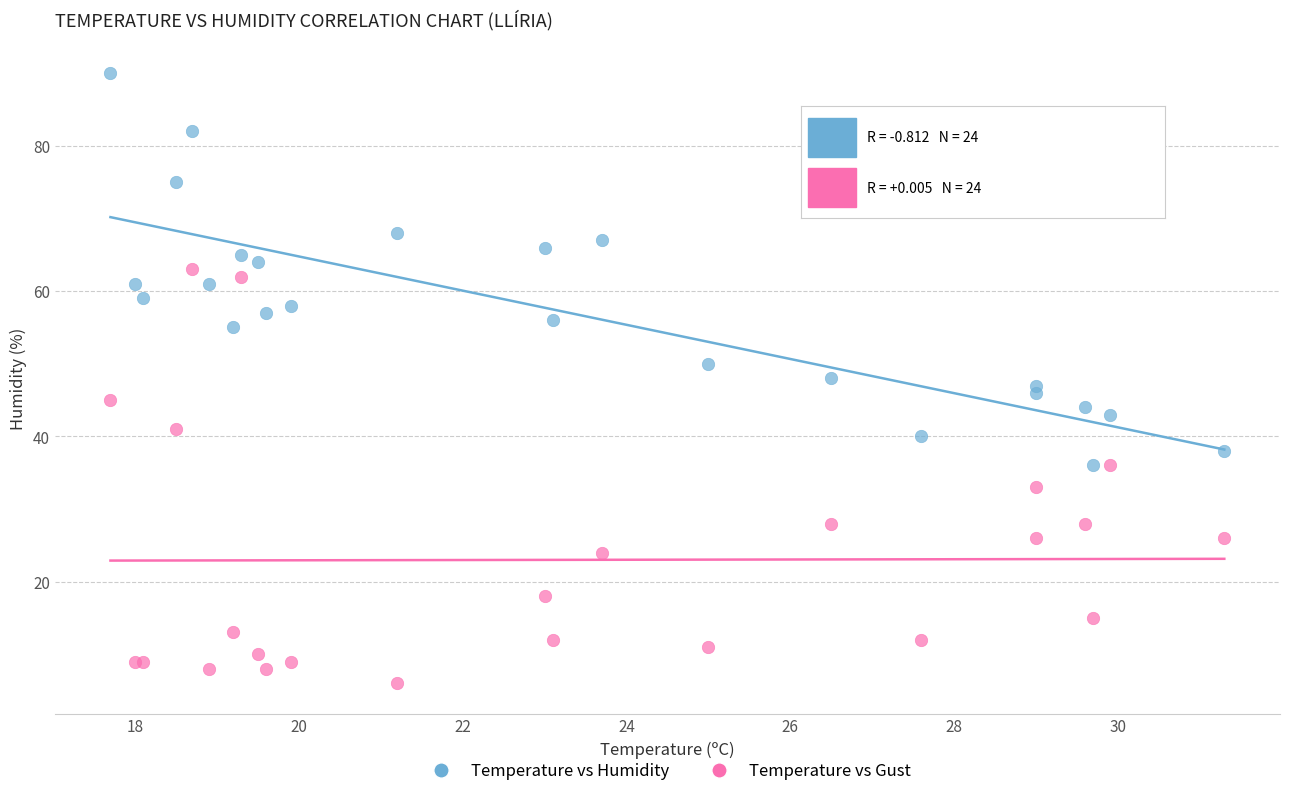

Which series has the widest spread of Y values?

Temperature vs Gust